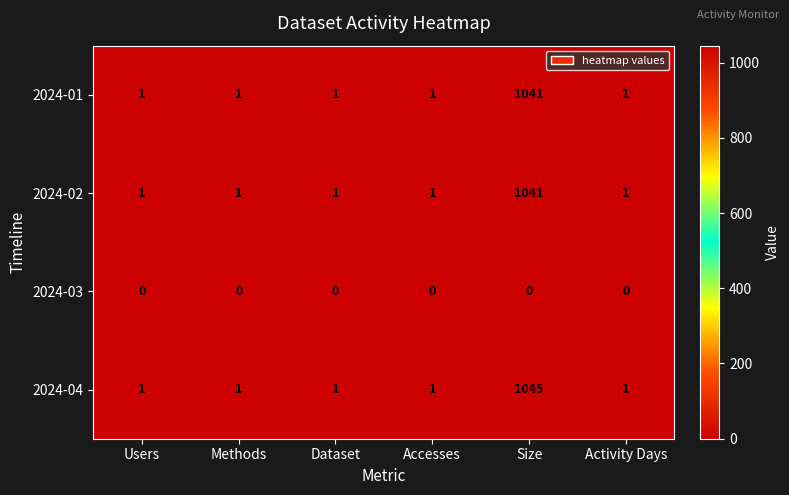

Which series changed the most between Dataset and Size?

2024-04